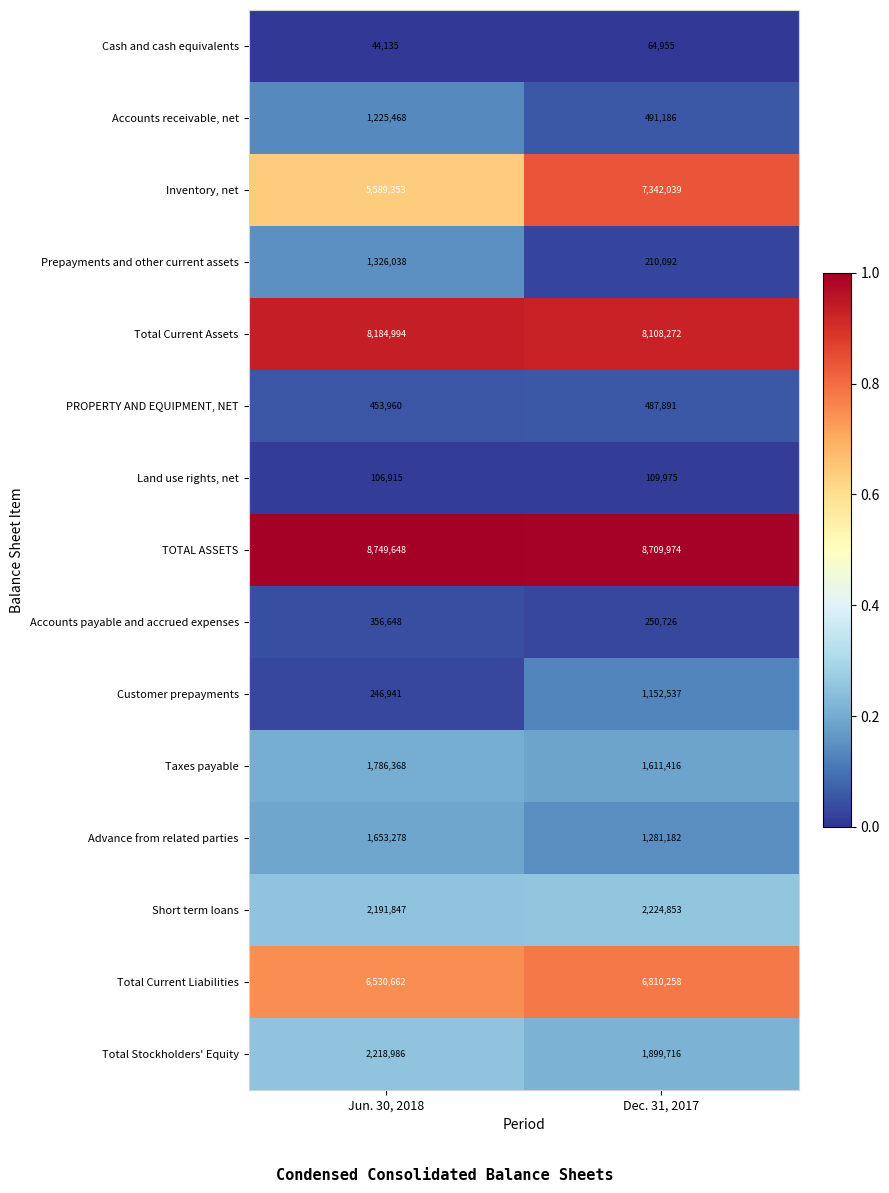

Which series has the largest range (max minus min)?

Inventory, net